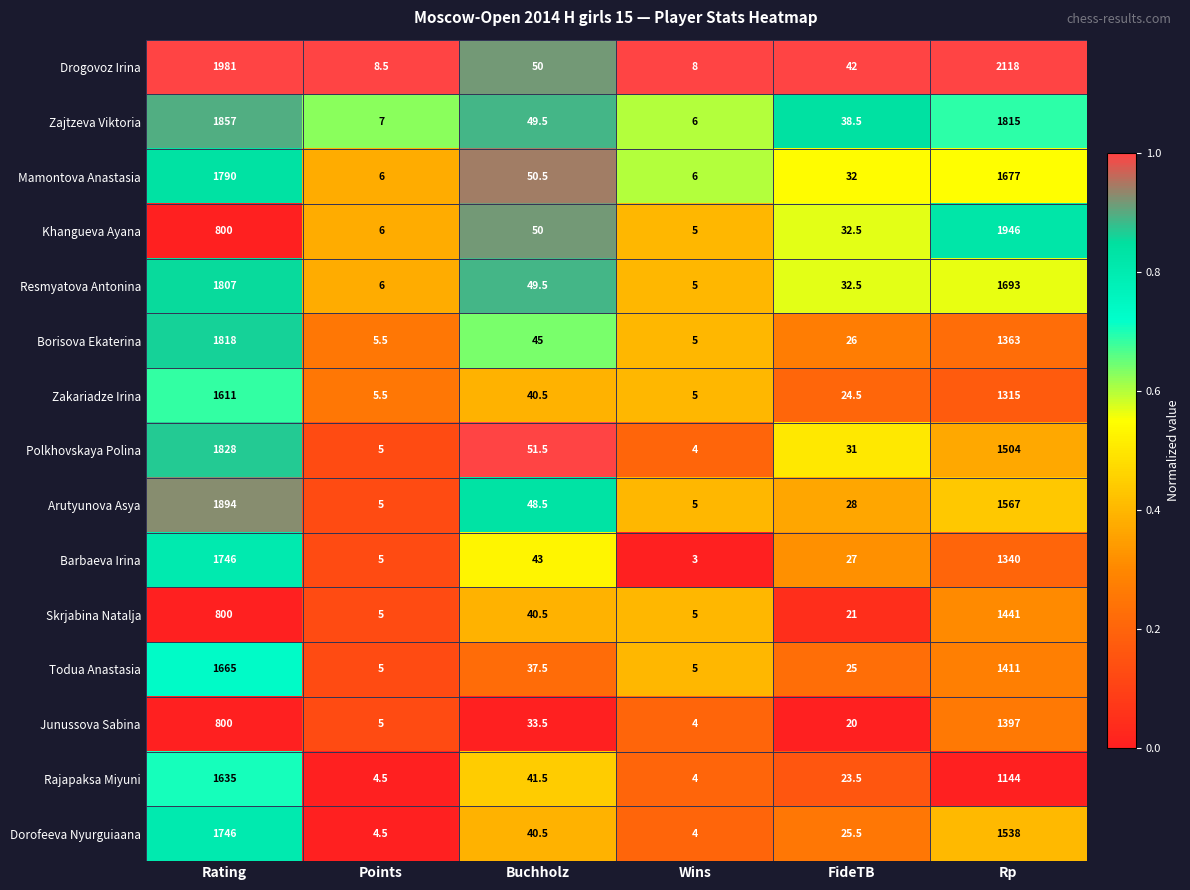

How many distinct data groups are displayed?

15